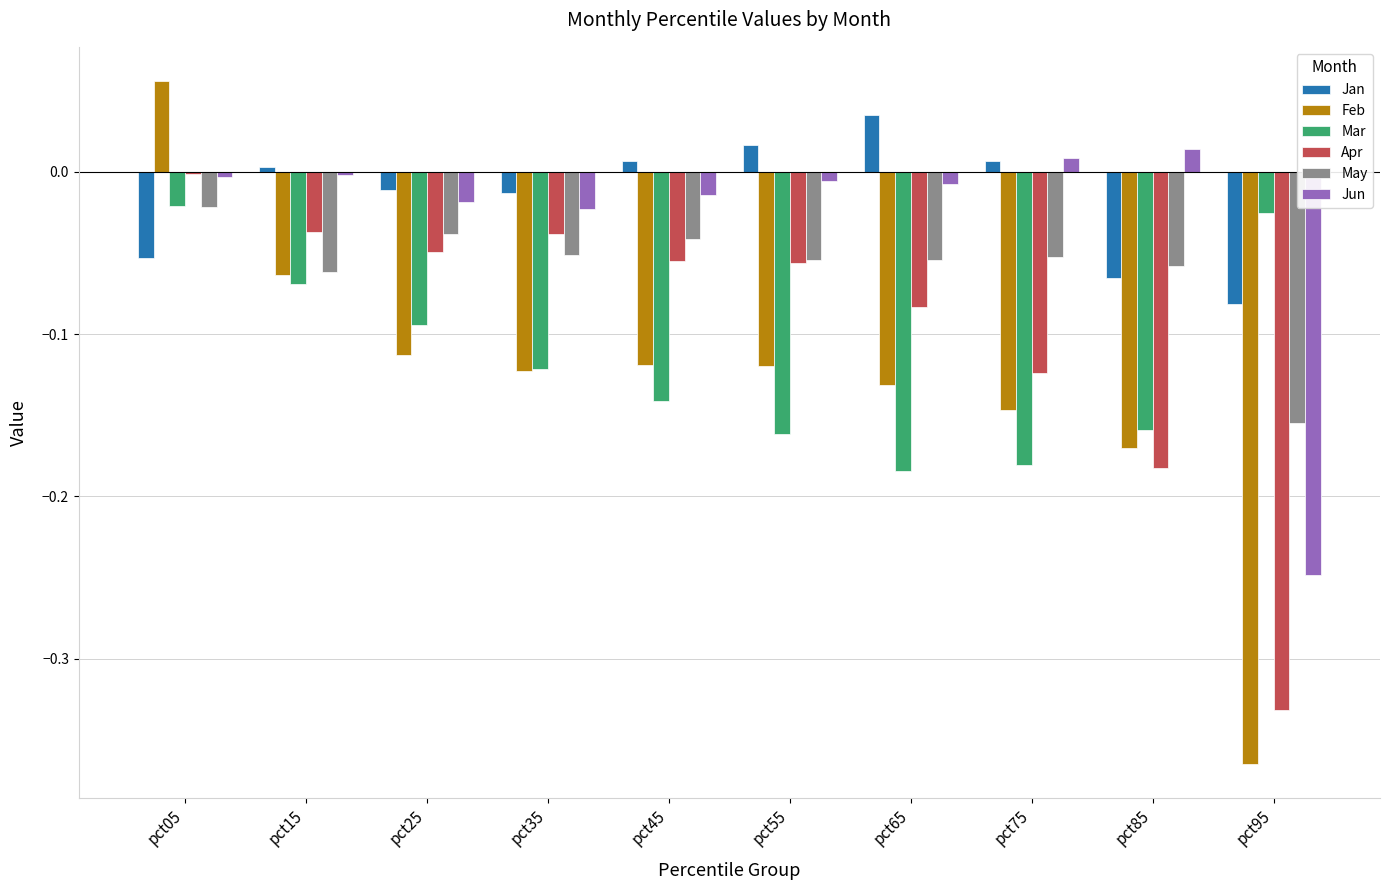

What is the sum of all Mar values?

-1.2